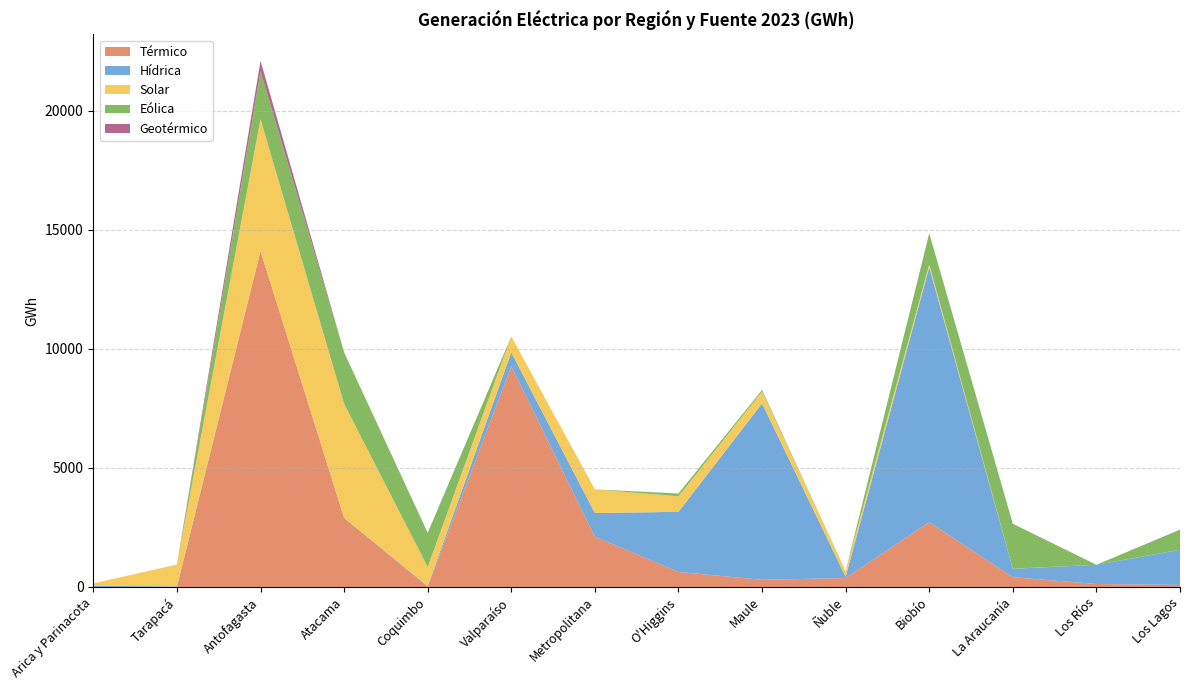

Reading right to left, what are all the values shown in this chart?

Térmico: Los Lagos=84.2	Los Ríos=122.9	La Araucanía=409.5	Biobío=2720.3	Ñuble=373.0	Maule=298.5	O'Higgins=628.5	Metropolitana=2112.9	Valparaíso=9265.1	Coquimbo=15.9	Atacama=2894.3	Antofagasta=14105.8	Tarapacá=2.8	Arica y Parinacota=0.8
Hídrica: Los Lagos=1474.8	Los Ríos=808.2	La Araucanía=351.2	Biobío=10708.1	Ñuble=52.2	Maule=7411.7	O'Higgins=2525.6	Metropolitana=991.1	Valparaíso=585.0	Coquimbo=22.5	Atacama=7.6	Antofagasta=0.0	Tarapacá=20.4	Arica y Parinacota=47.4
Solar: Los Lagos=0.0	Los Ríos=0.0	La Araucanía=2.5	Biobío=116.6	Ñuble=239.9	Maule=494.3	O'Higgins=651.9	Metropolitana=994.1	Valparaíso=673.3	Coquimbo=802.5	Atacama=4788.6	Antofagasta=5541.6	Tarapacá=919.2	Arica y Parinacota=99.3
Eólica: Los Lagos=845.0	Los Ríos=0.0	La Araucanía=1891.5	Biobío=1307.5	Ñuble=0.0	Maule=66.2	O'Higgins=118.1	Metropolitana=0.0	Valparaíso=0.0	Coquimbo=1432.5	Atacama=2161.2	Antofagasta=2002.3	Tarapacá=0.0	Arica y Parinacota=0.0
Geotérmico: Los Lagos=0.0	Los Ríos=0.0	La Araucanía=0.0	Biobío=0.0	Ñuble=0.0	Maule=0.0	O'Higgins=0.0	Metropolitana=0.0	Valparaíso=0.0	Coquimbo=0.0	Atacama=0.0	Antofagasta=448.5	Tarapacá=0.0	Arica y Parinacota=0.0